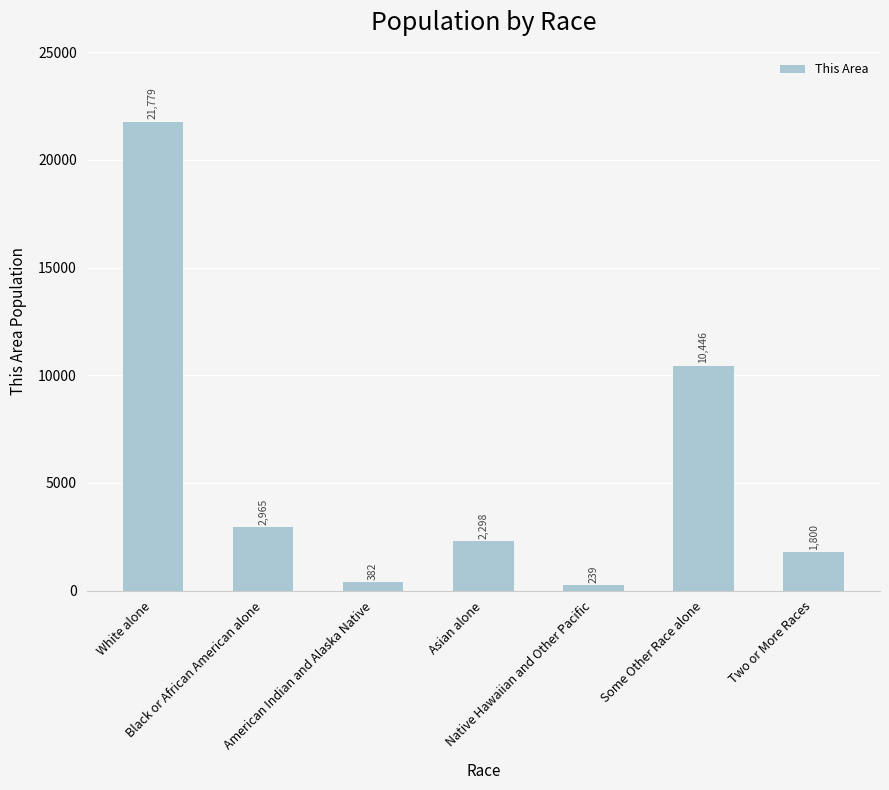

Reading right to left, list all the values displayed in this chart.

Two or More Races=1800	Some Other Race alone=10446	Native Hawaiian and Other Pacific=239	Asian alone=2298	American Indian and Alaska Native=382	Black or African American alone=2965	White alone=21779